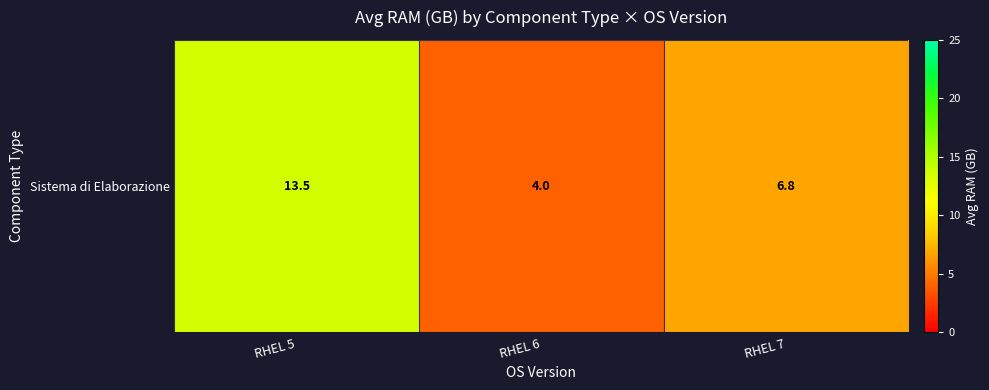

At which label is the value closest to 8?

RHEL 7